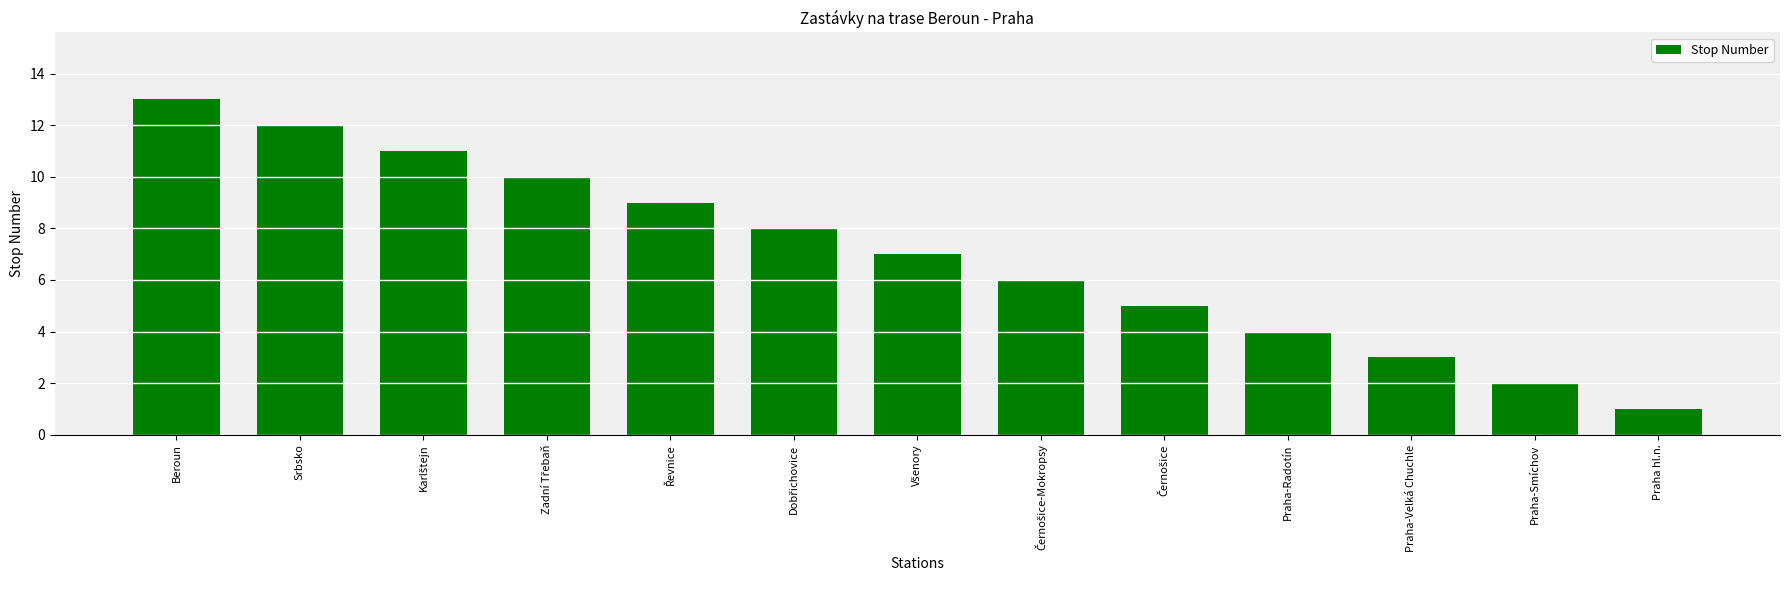

At which category does the chart reach its minimum across all series?

Praha hl.n.